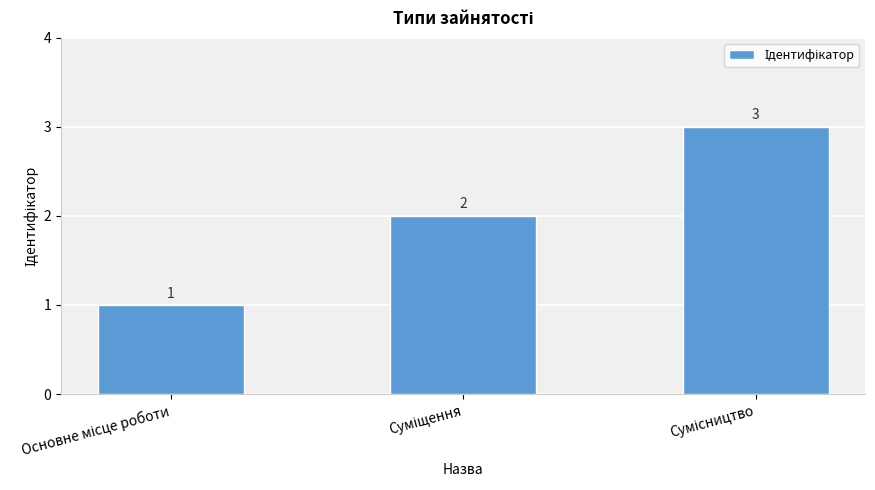

Reading left to right, list all the values displayed in this chart.

1	2	3